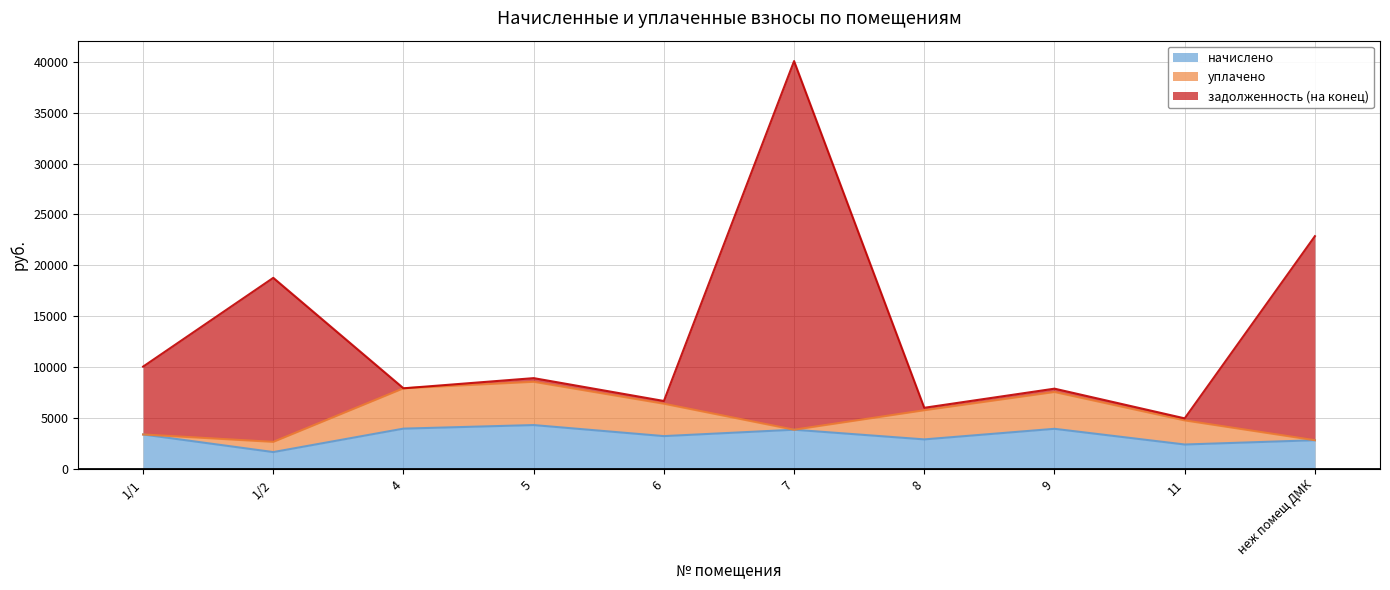

True or false: начислено and задолженность (на конец) intersect in this chart.

False